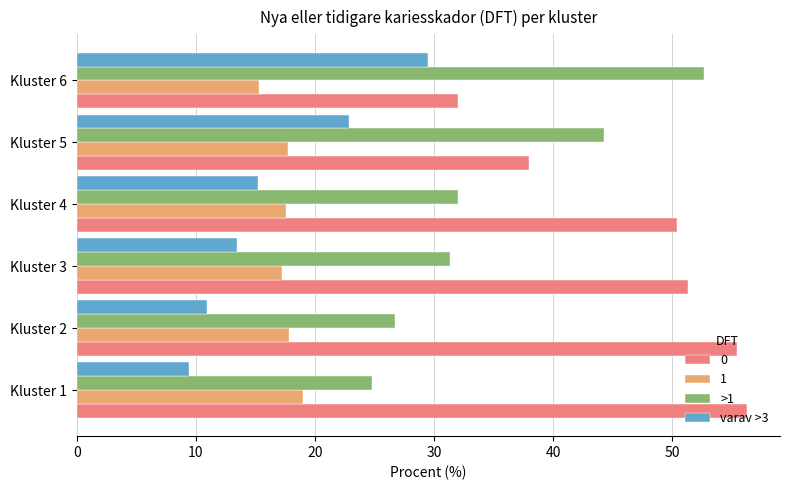

What value does the 1 series have at Kluster 4?

17.6